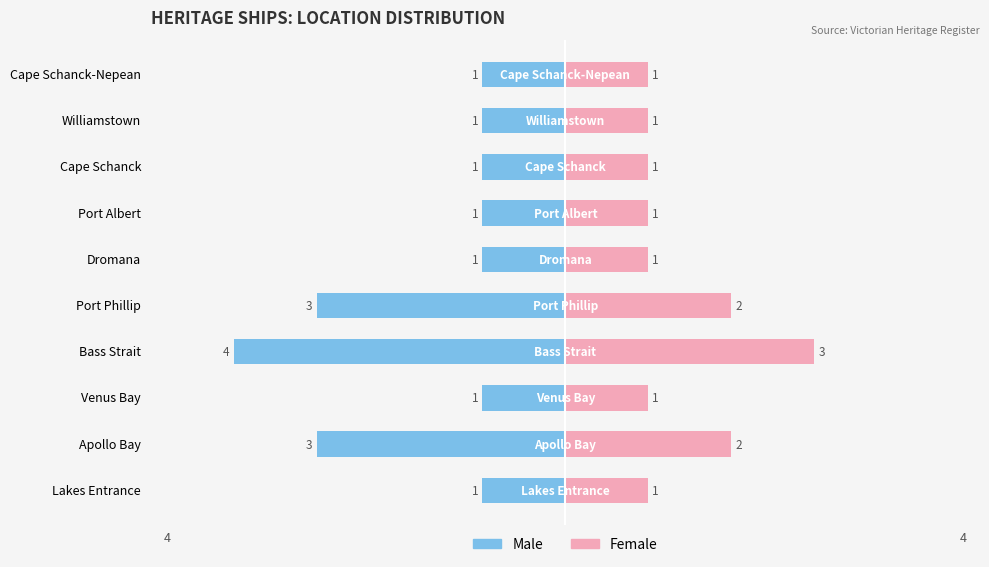

What is the difference between the second highest and minimum values in the Female series?

1